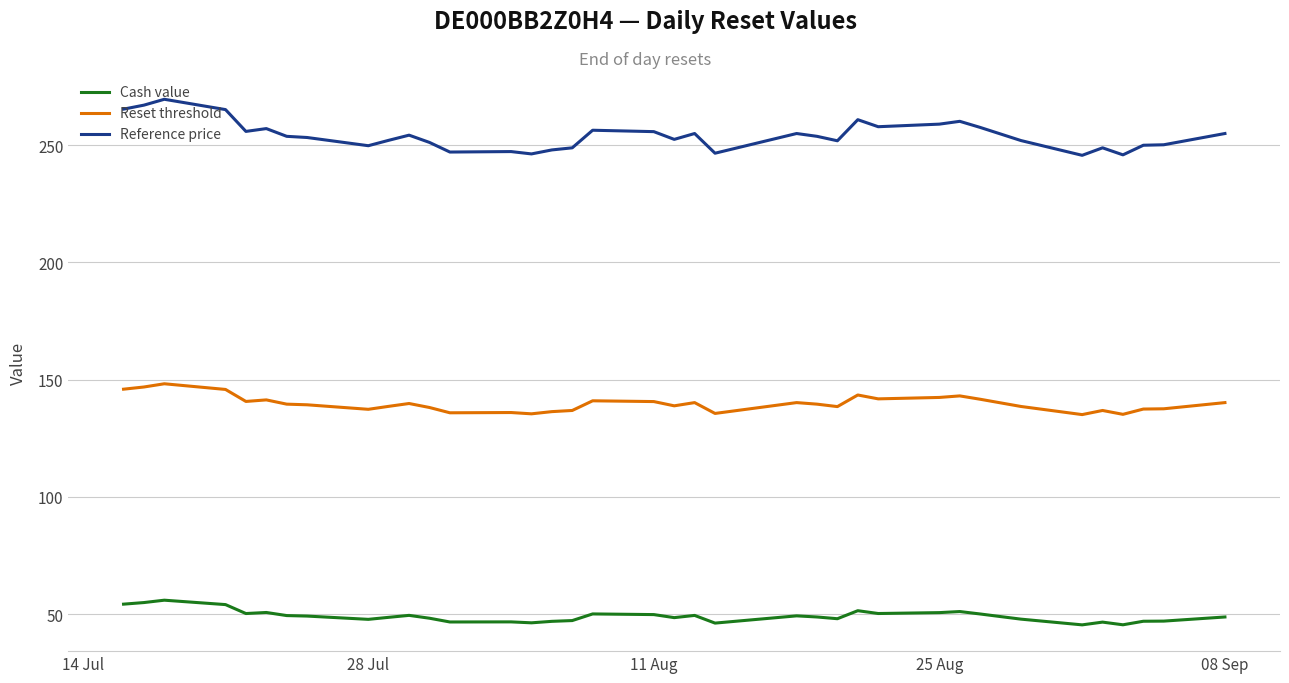

What is the greatest value displayed?

269.6